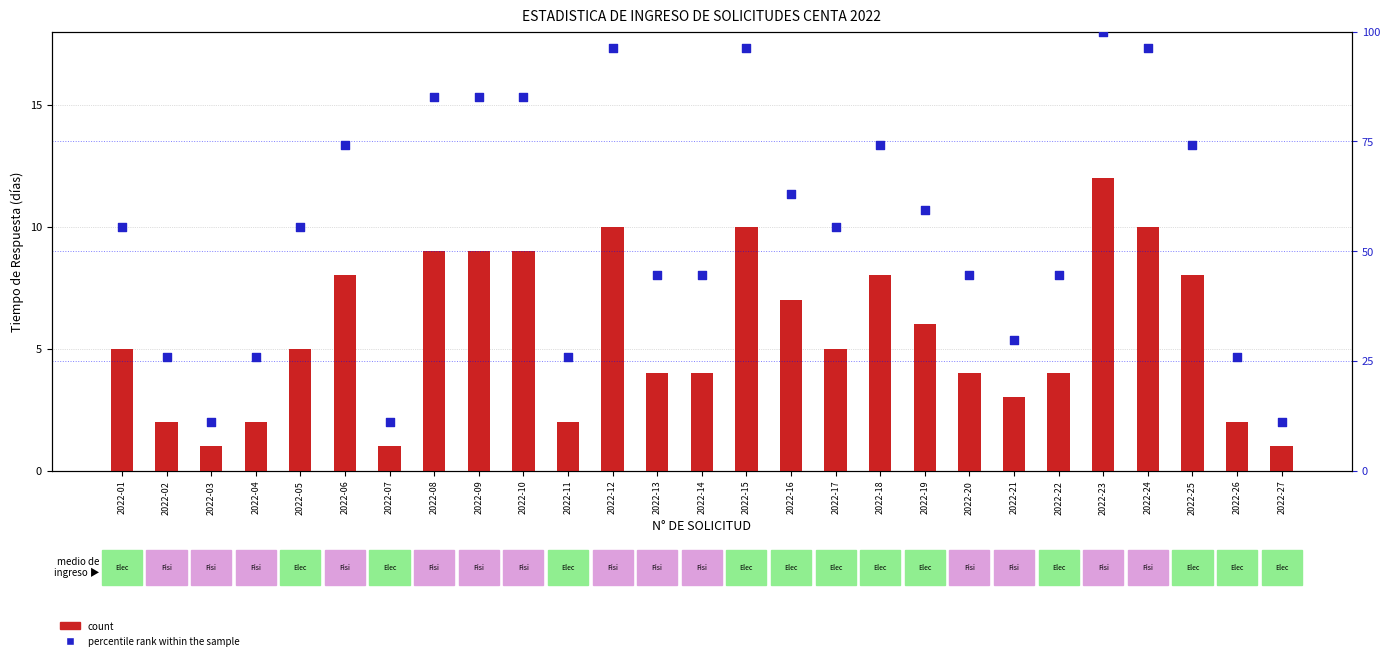

Which series contains the highest Y value?

percentile rank within the sample